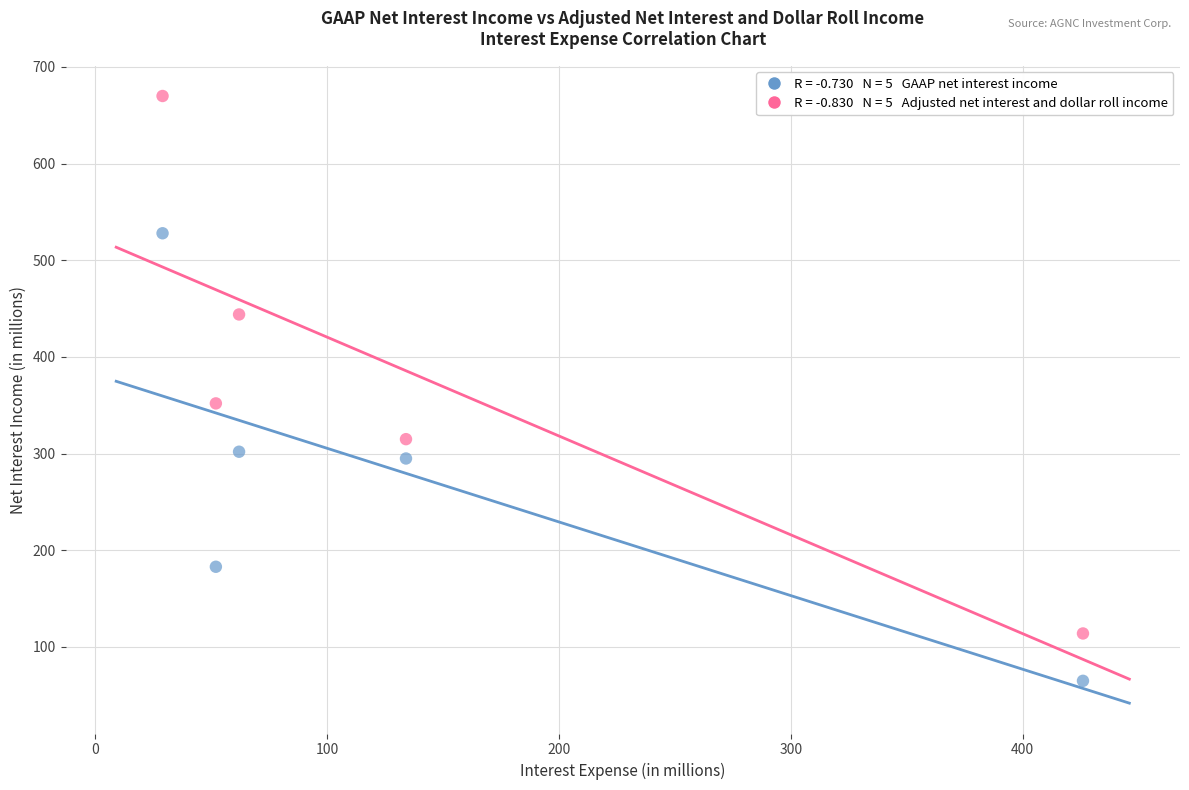

Across all data points, what is the range of X values (max minus min)?

397